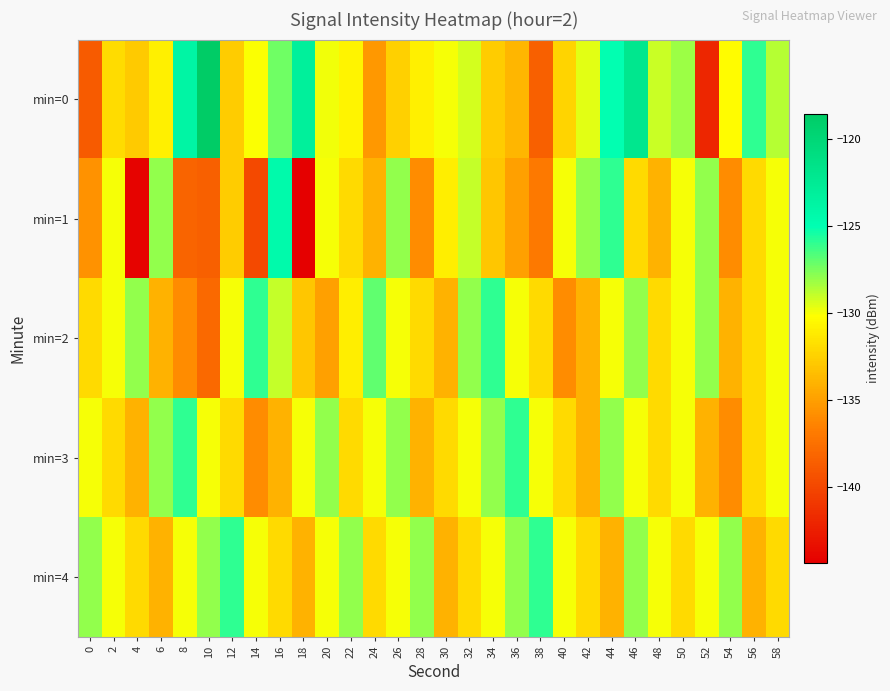

At which category does the chart reach its peak across all series?

10